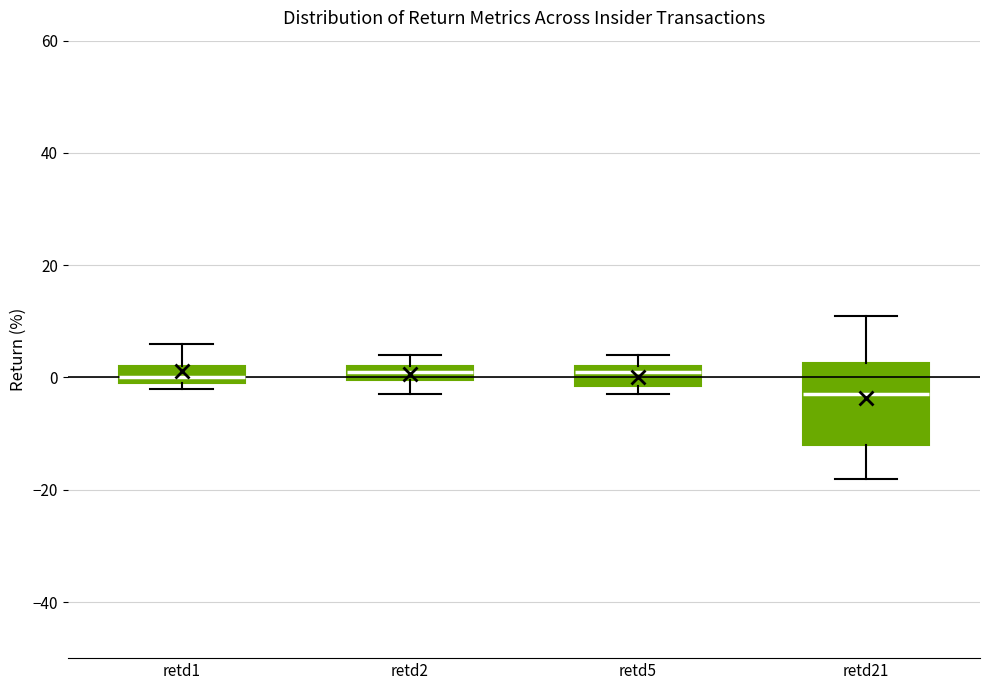

Comparing the boxes themselves (not the whiskers), which one is the tallest?

retd21